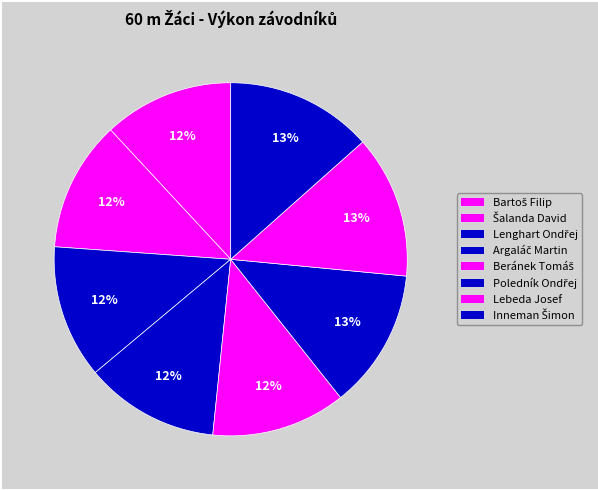

Count the number of slices in the pie.

8